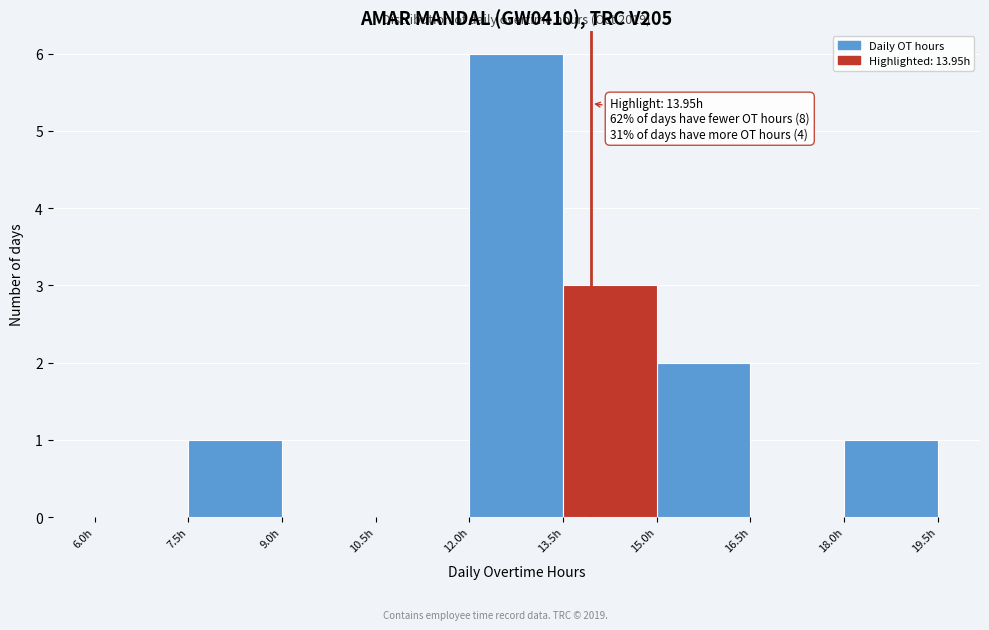

Which range on the x-axis has the tallest bar?

12.0 to 13.5